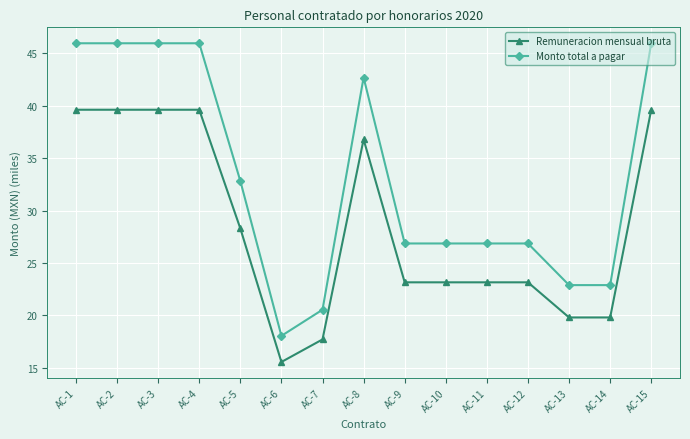

Where is Monto total a pagar nearest to the value 32?

AC-5